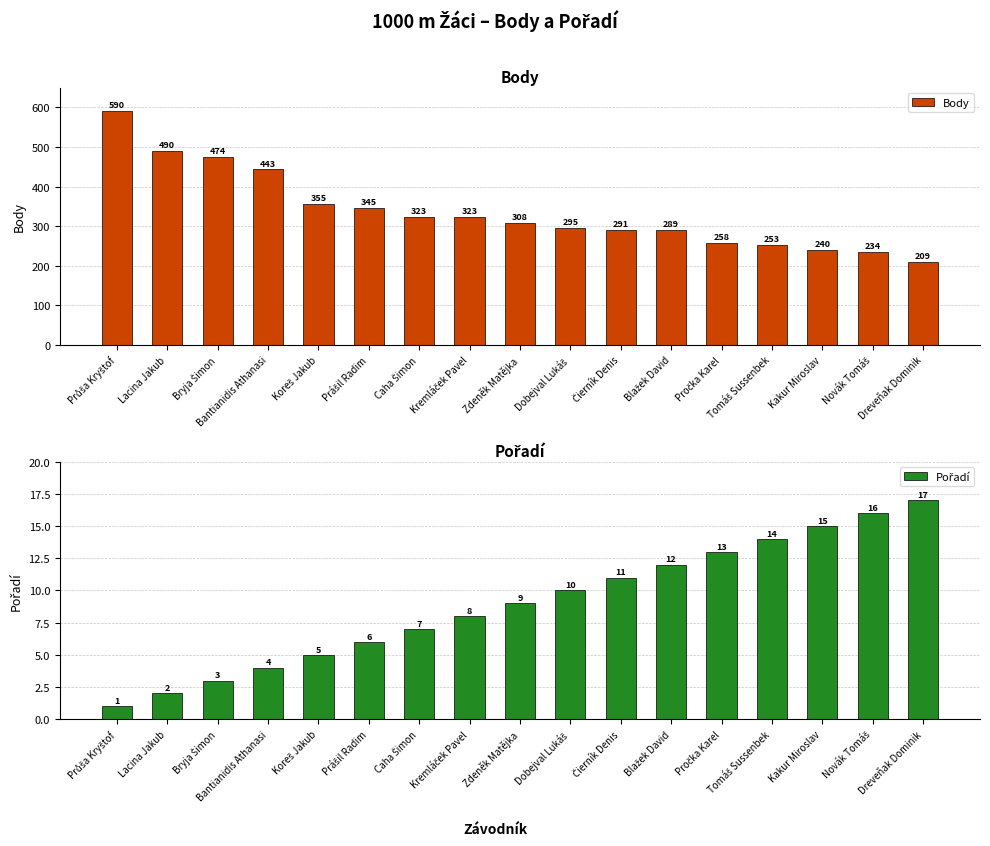

How many distinct data groups are displayed?

2